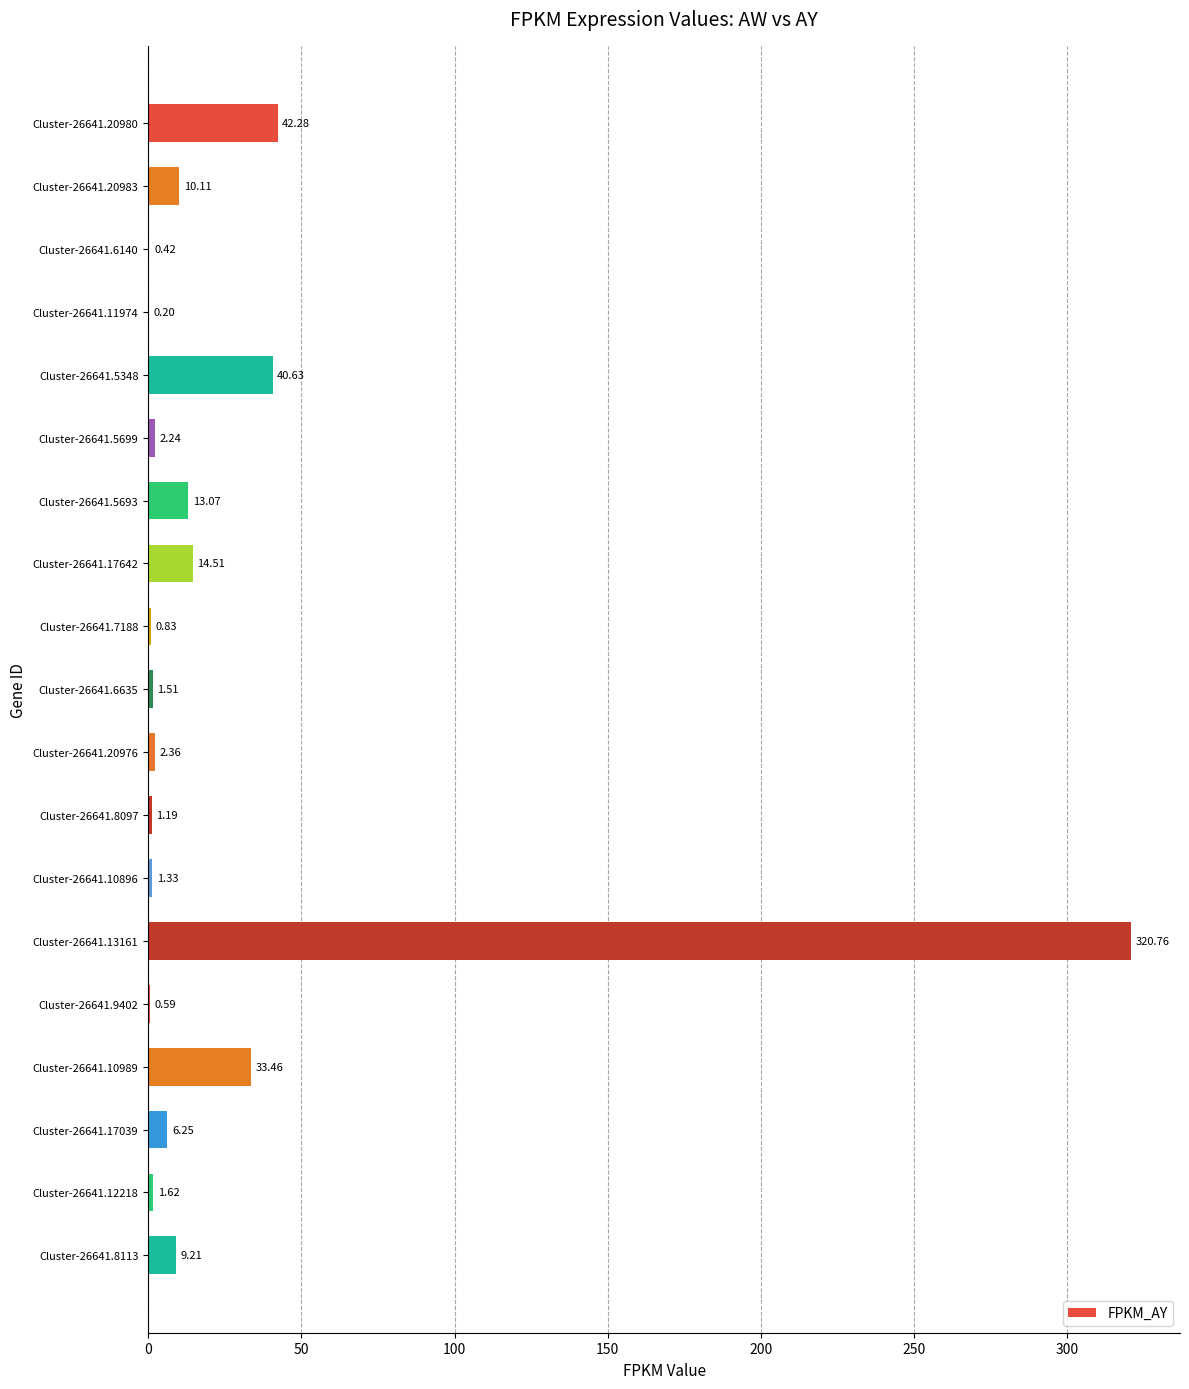

What is the sum of all values?

502.6